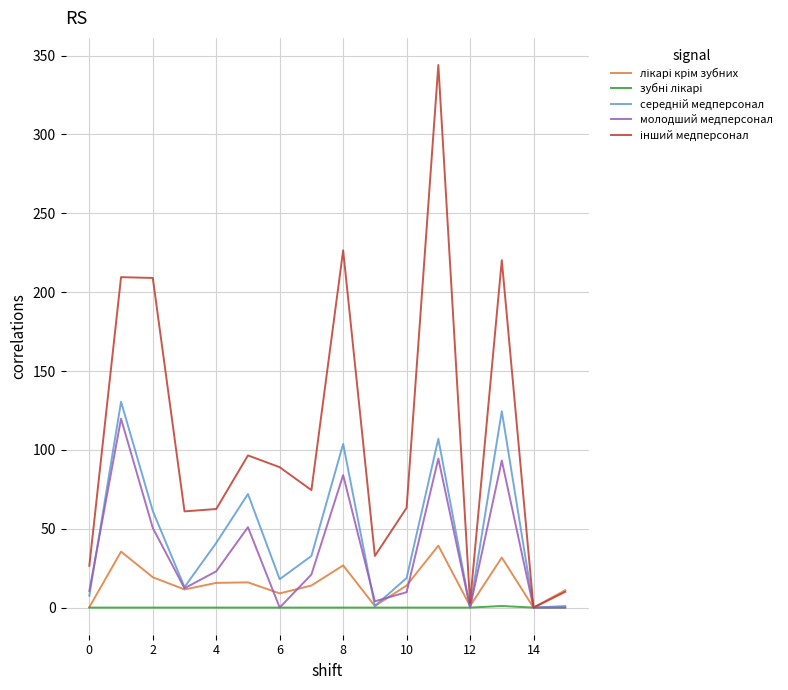

What is the greatest value displayed?

344.0